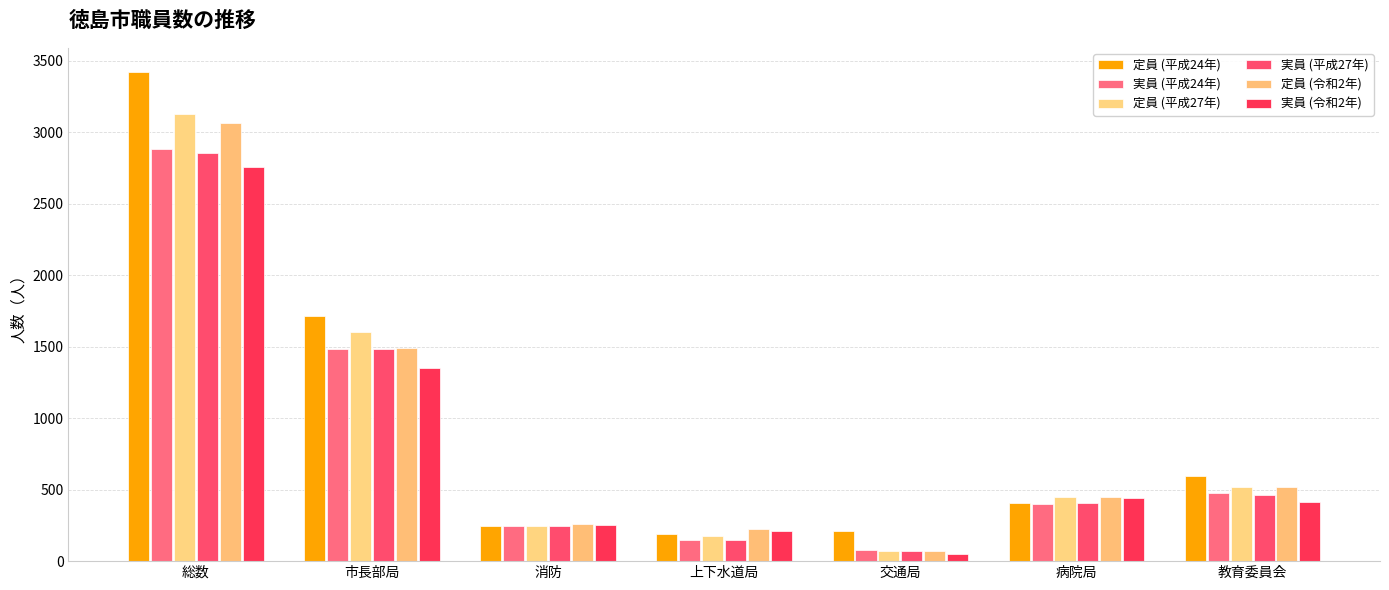

At which label does 実員 (平成27年) first exceed 406?

総数